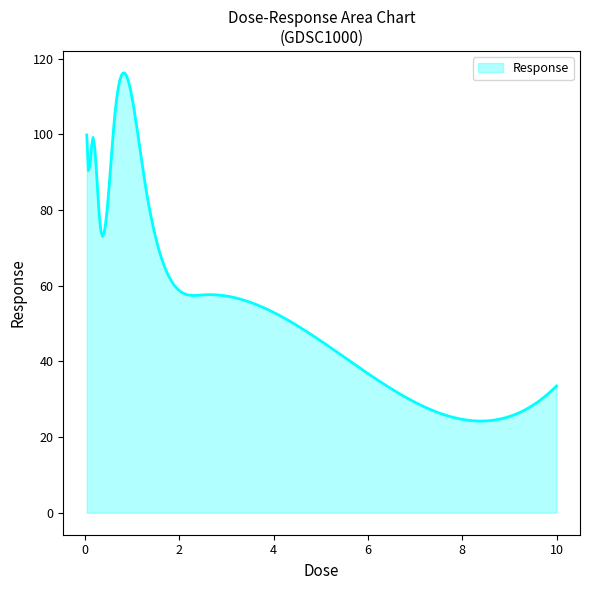

What is the difference between the maximum and minimum values?

92.0